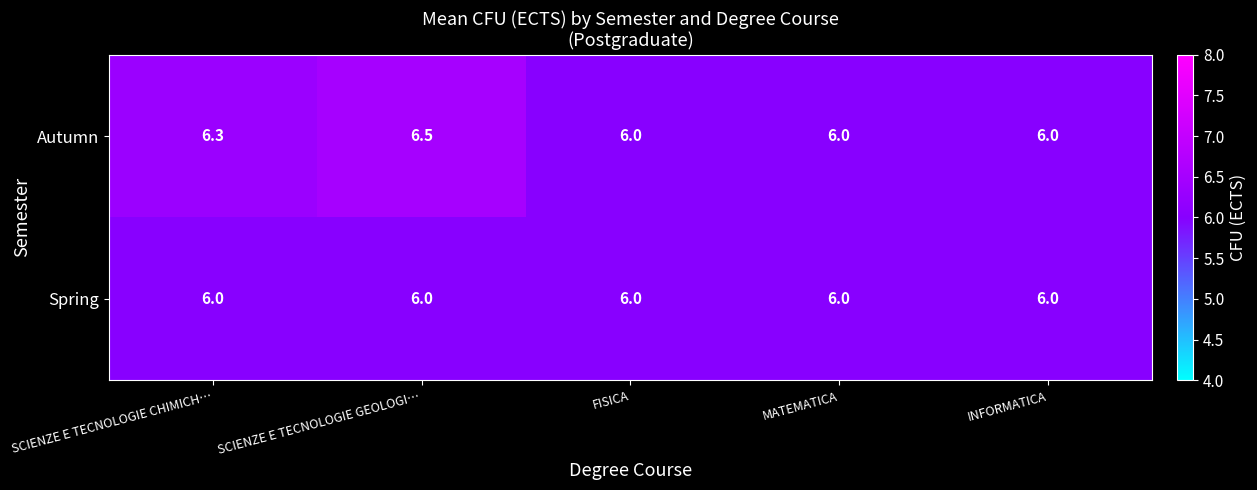

Rank the series by their average value, from highest to lowest.

Autumn, Spring